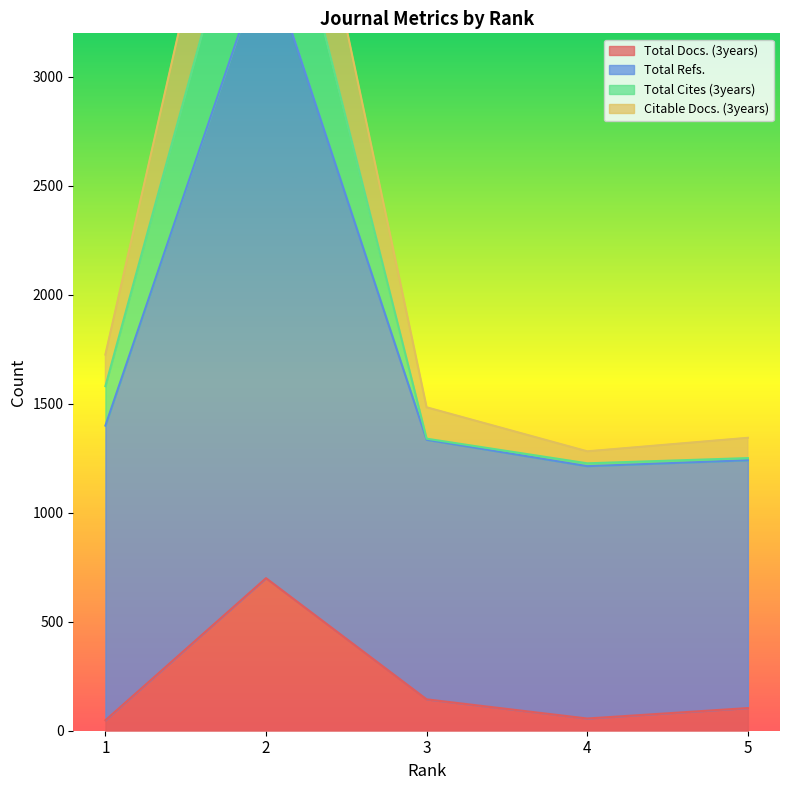

Rank the series by their maximum value, from lowest to highest.

Total Docs. (3years), Citable Docs. (3years), Total Refs., Total Cites (3years)